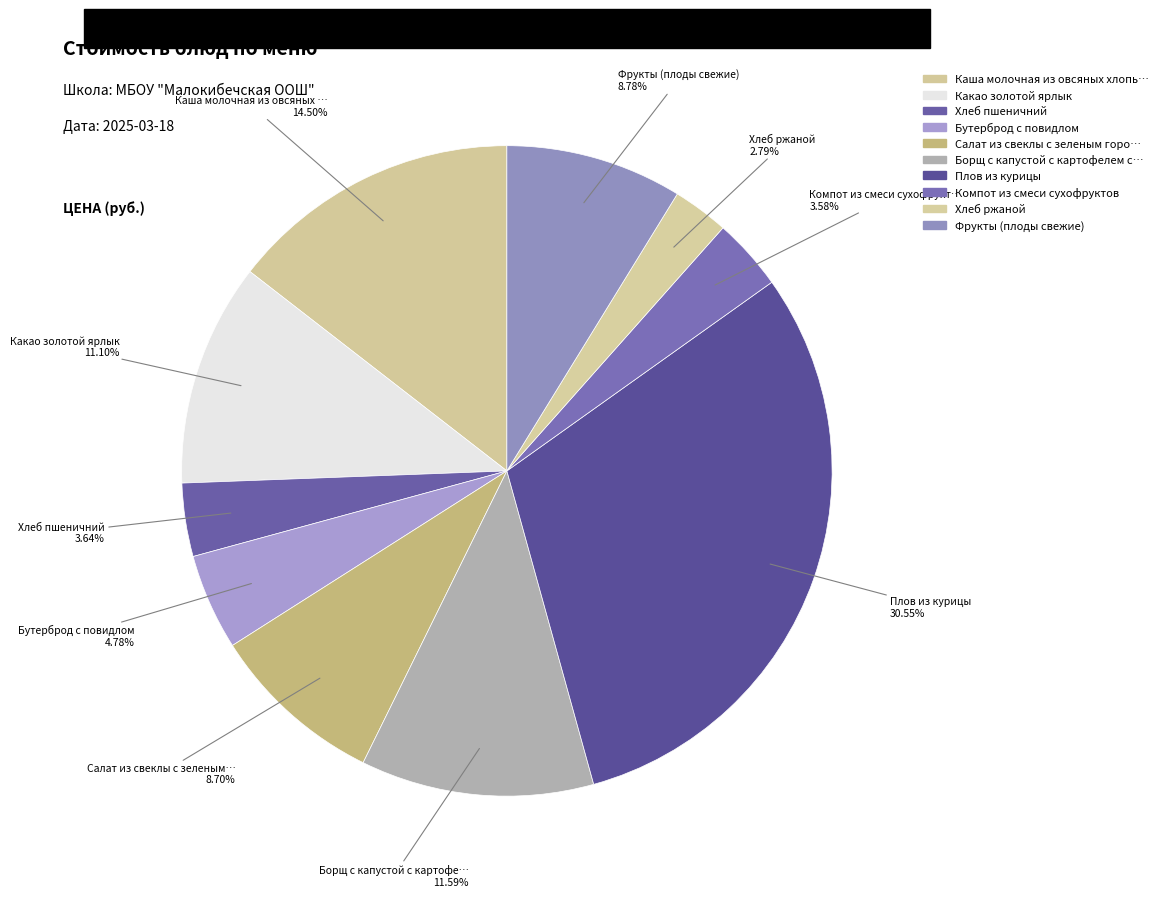

Which slice is the smallest?

Хлеб ржаной